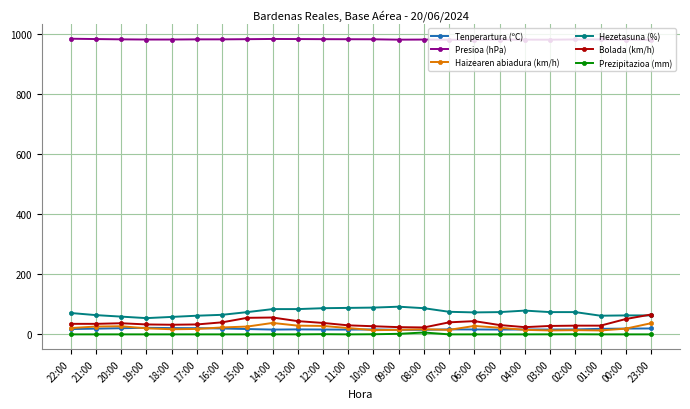

What is the value of the Presioa (hPa) point at the 22nd from the left?

980.3